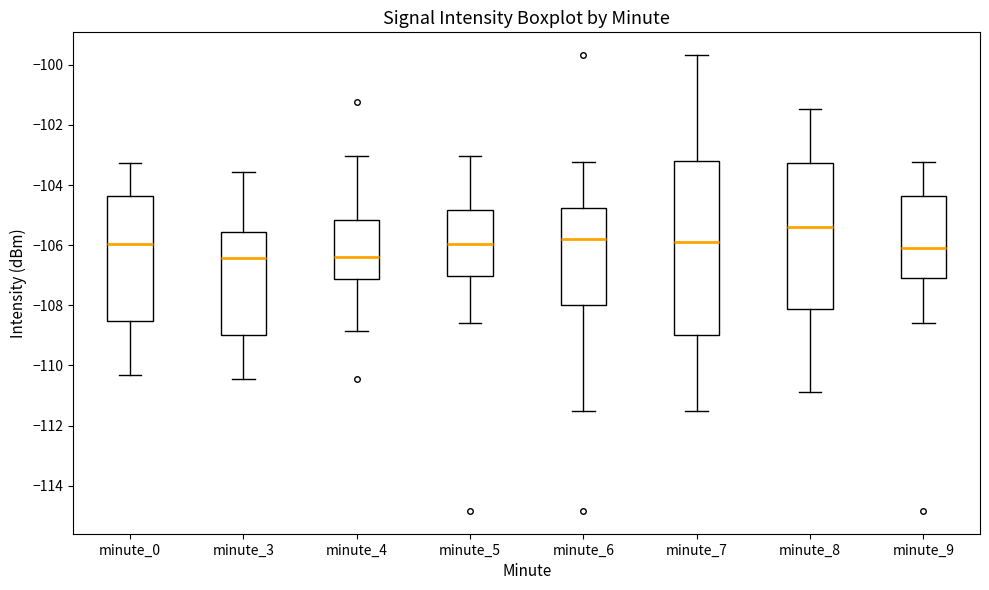

Reading left to right, read every box against the y-axis: the position of its median line, the range the box covers, and the ends of its whiskers. The values are not printed on the chart, so give them approximately, as read against the axis.

minute_0: median -106.0, box -108.6 to -104.4, whiskers -110.4 to -103.2
minute_3: median -106.4, box -109.0 to -105.6, whiskers -110.4 to -103.6
minute_4: median -106.4, box -107.2 to -105.2, whiskers -108.8 to -103.0
minute_5: median -106.0, box -107.0 to -104.8, whiskers -108.6 to -103.0
minute_6: median -105.8, box -108.0 to -104.8, whiskers -111.6 to -103.2
minute_7: median -105.8, box -109.0 to -103.2, whiskers -111.6 to -99.6
minute_8: median -105.4, box -108.2 to -103.2, whiskers -110.8 to -101.4
minute_9: median -106.0, box -107.0 to -104.4, whiskers -108.6 to -103.2